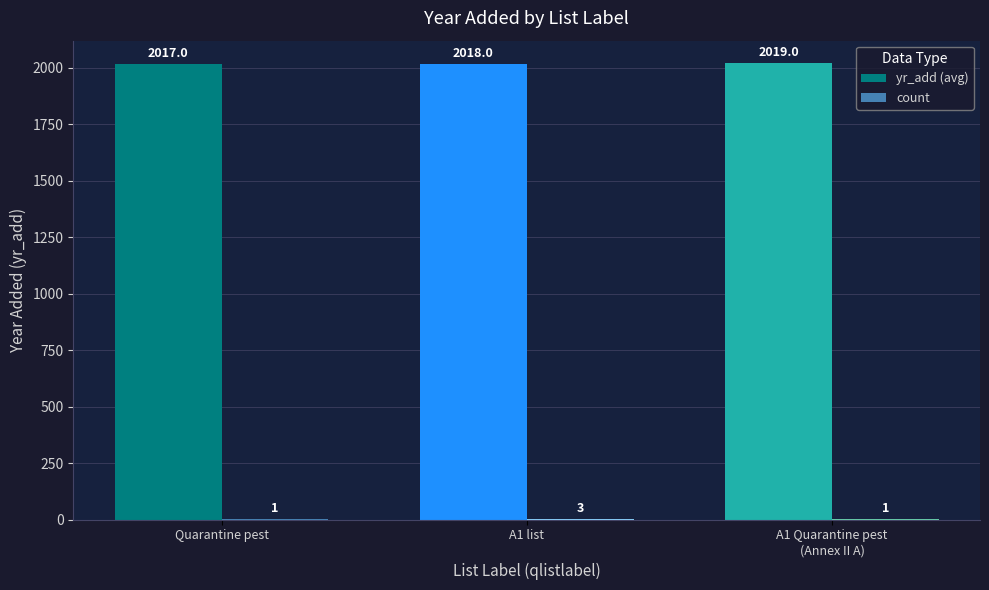

Read the yr_add (avg) value at Quarantine pest.

2017